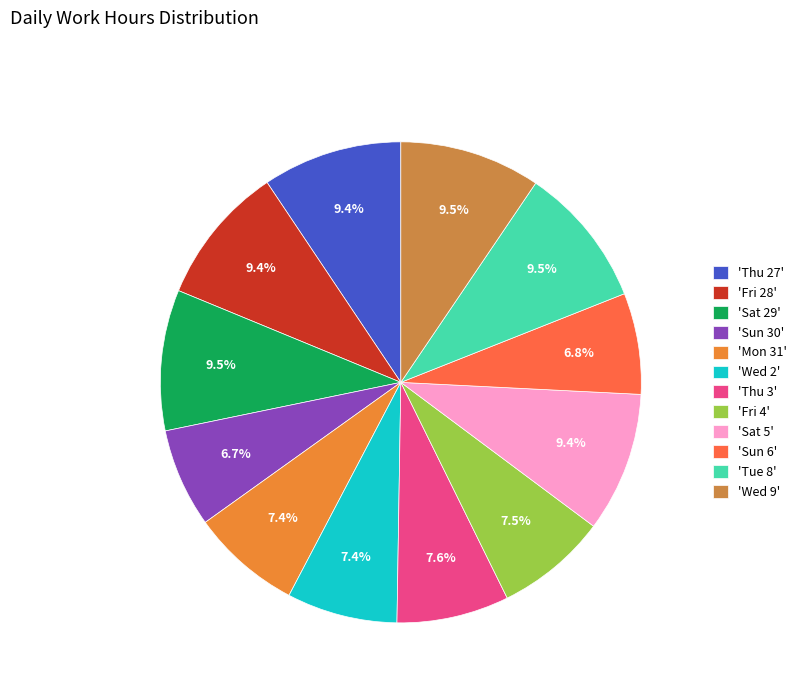

How many slices are in this pie chart?

12